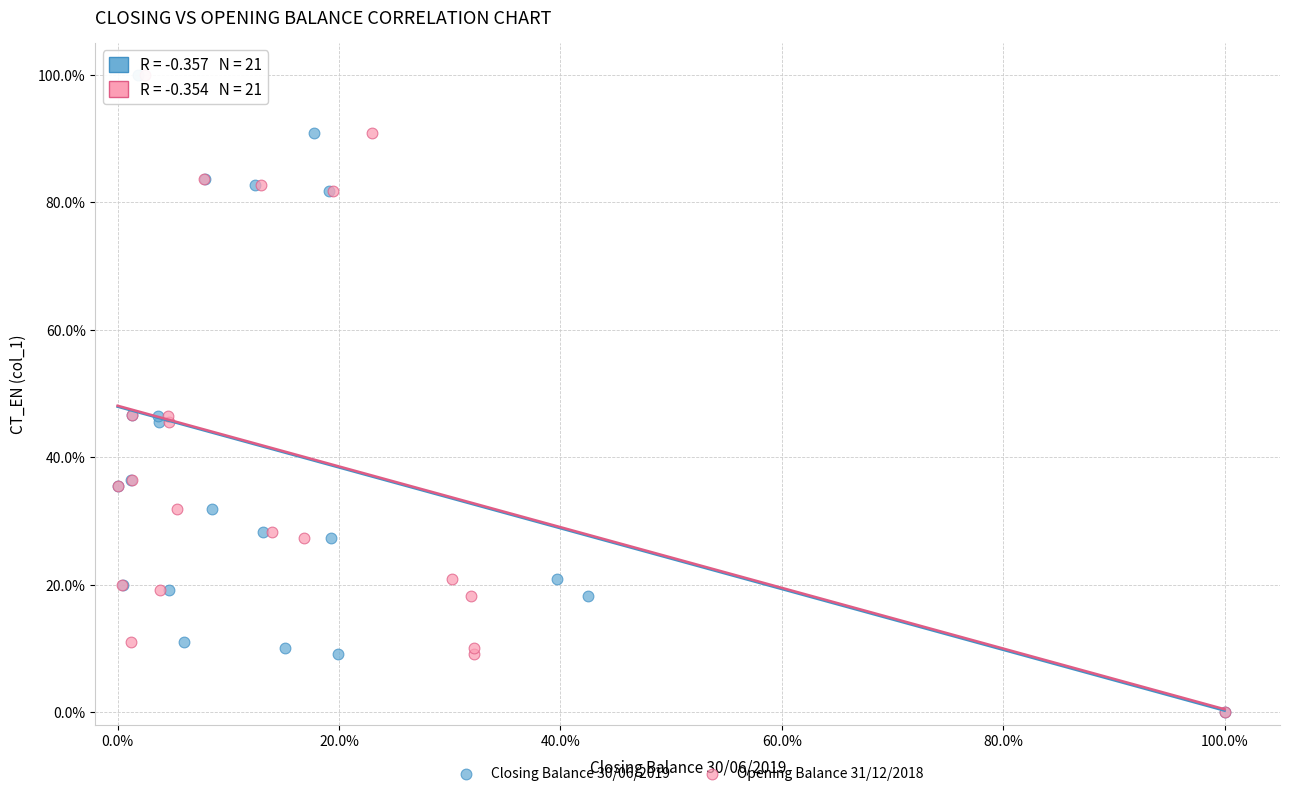

What are all the series names shown in the legend?

Closing Balance 30/06/2019, Opening Balance 31/12/2018